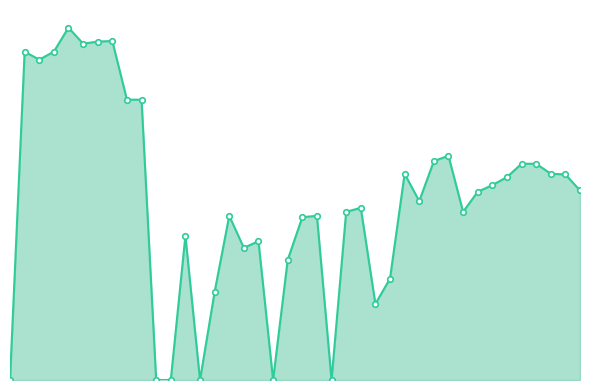

Rank the categories by value from lowest to highest.

0, 10, 11, 13, 18, 22, 25, 14, 26, 19, 16, 17, 12, 20, 15, 21, 23, 31, 24, 28, 32, 39, 33, 34, 38, 37, 27, 35, 36, 29, 30, 8, 9, 2, 1, 3, 5, 6, 7, 4